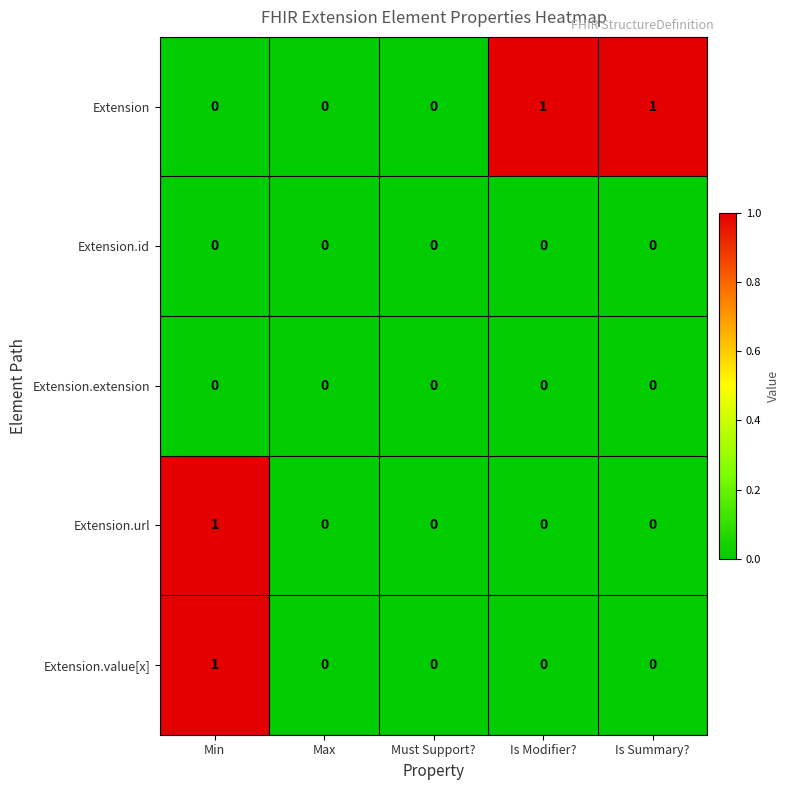

How many Extension.value[x] values are between 0 and 1?

5